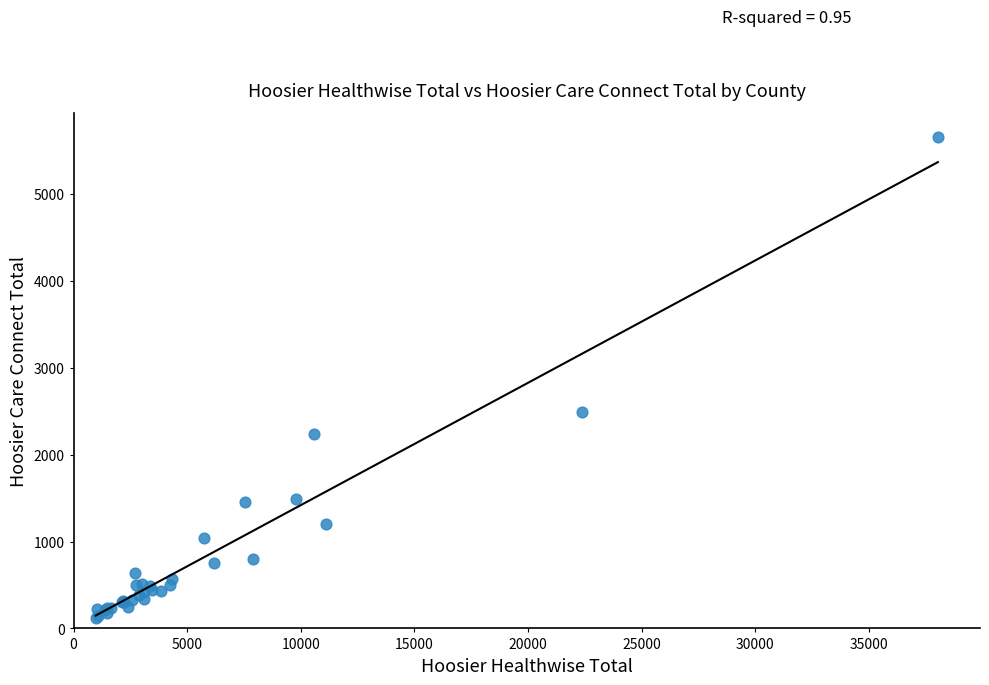

What Y value in the scatter plot is closest to 2888?

2487